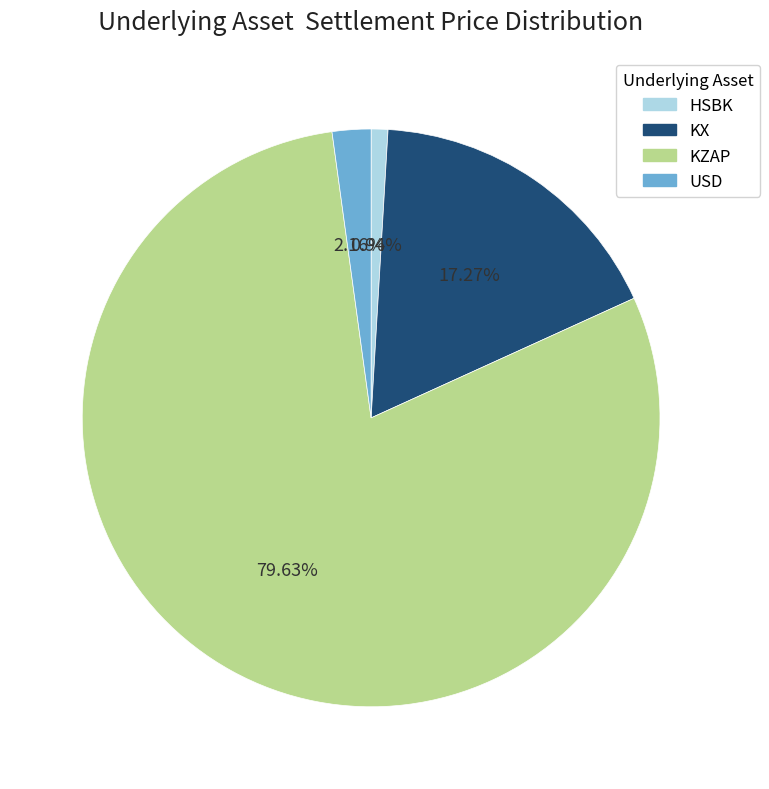

Which slice represents more than half of the pie?

KZAP